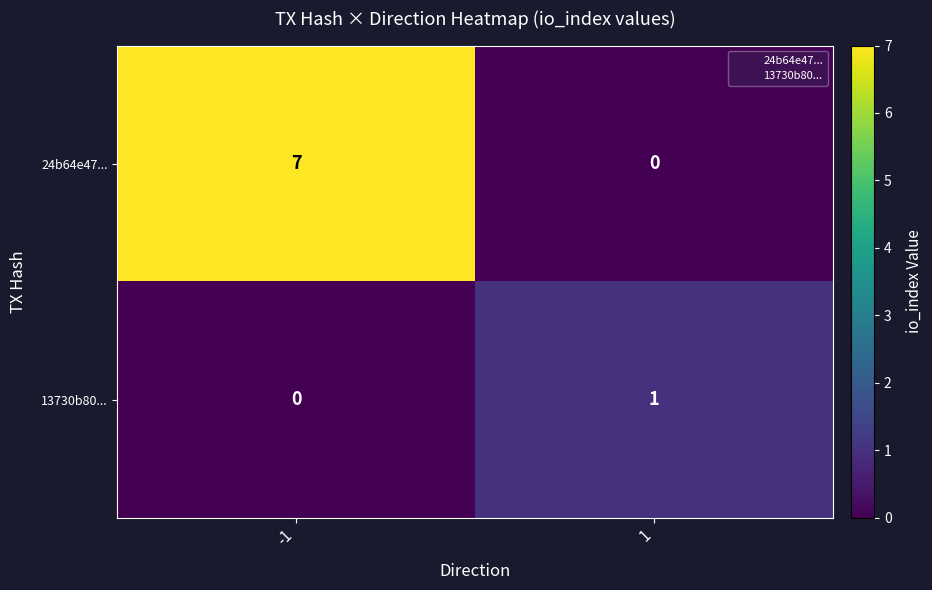

Reading left to right, what are all the values shown in this chart?

24b64e47...: -1=7	1=0
13730b80...: -1=0	1=1